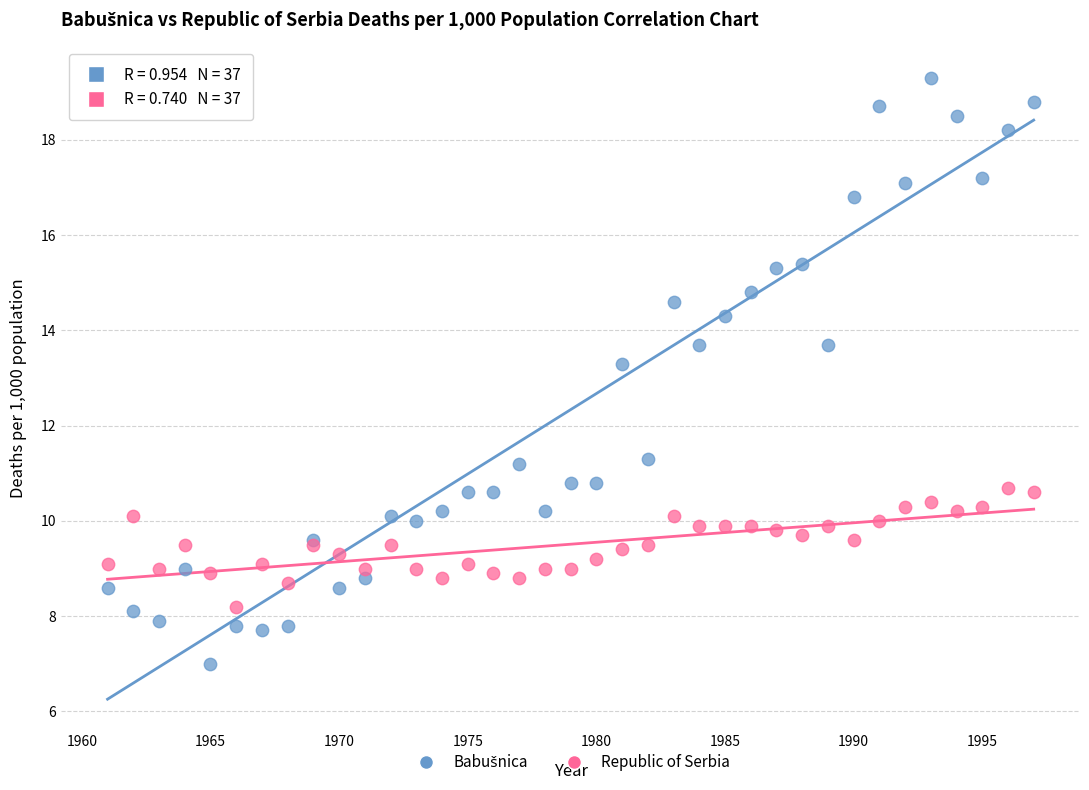

What is the X range (max minus min) for the scatter plot?

36.0